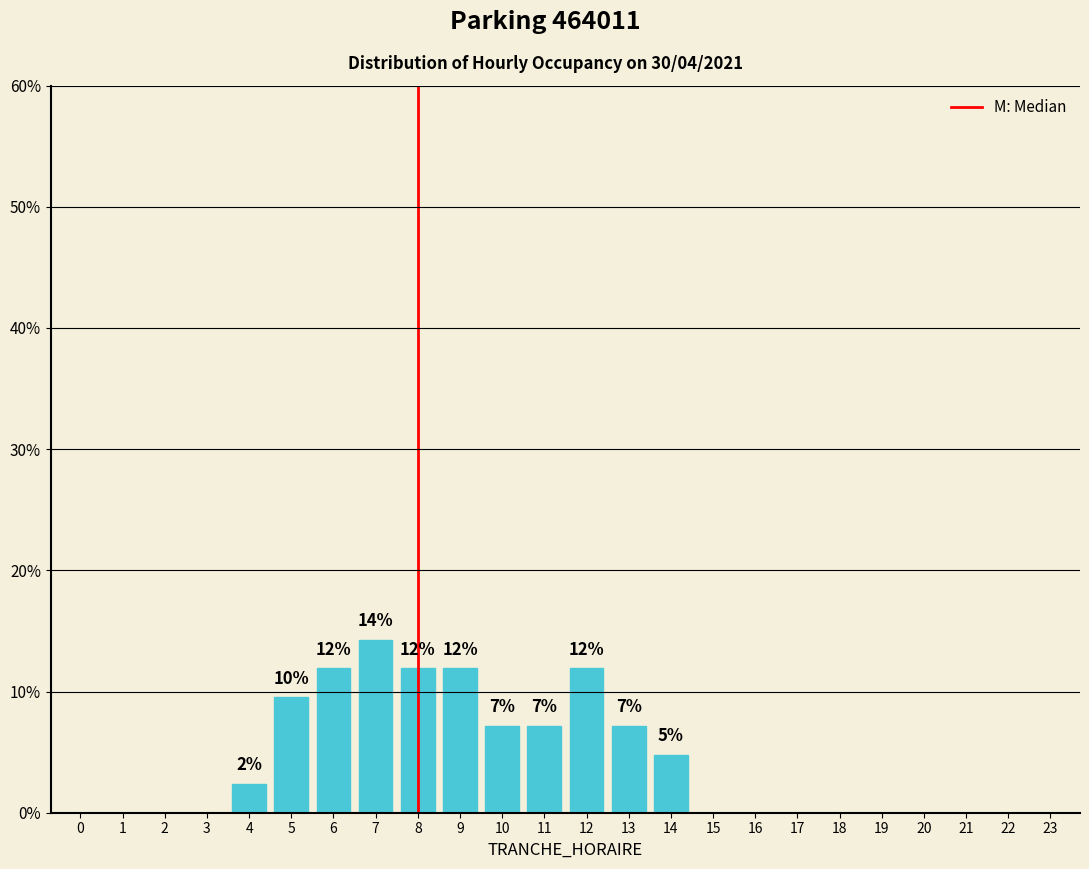

Reading left to right, list all the values displayed in this chart.

0=0.0	1=0.0	2=0.0	3=0.0	4=2.4	5=9.5	6=11.9	7=14.3	8=11.9	9=11.9	10=7.1	11=7.1	12=11.9	13=7.1	14=4.8	15=0.0	16=0.0	17=0.0	18=0.0	19=0.0	20=0.0	21=0.0	22=0.0	23=0.0